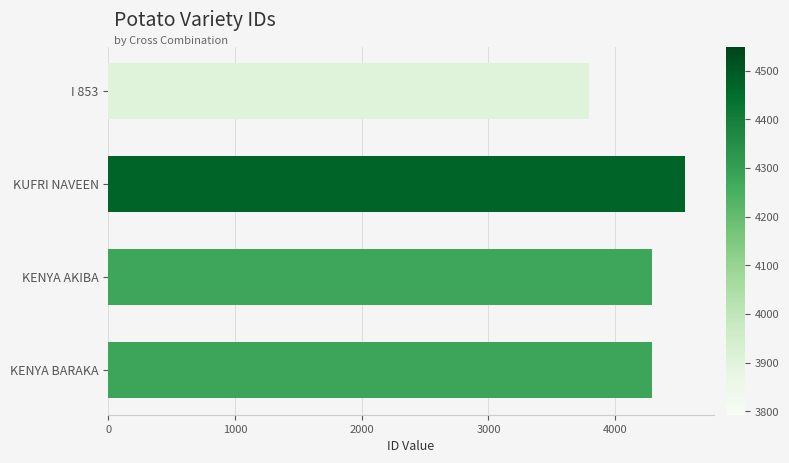

What is the label of the 1st bar from the bottom?

KENYA BARAKA